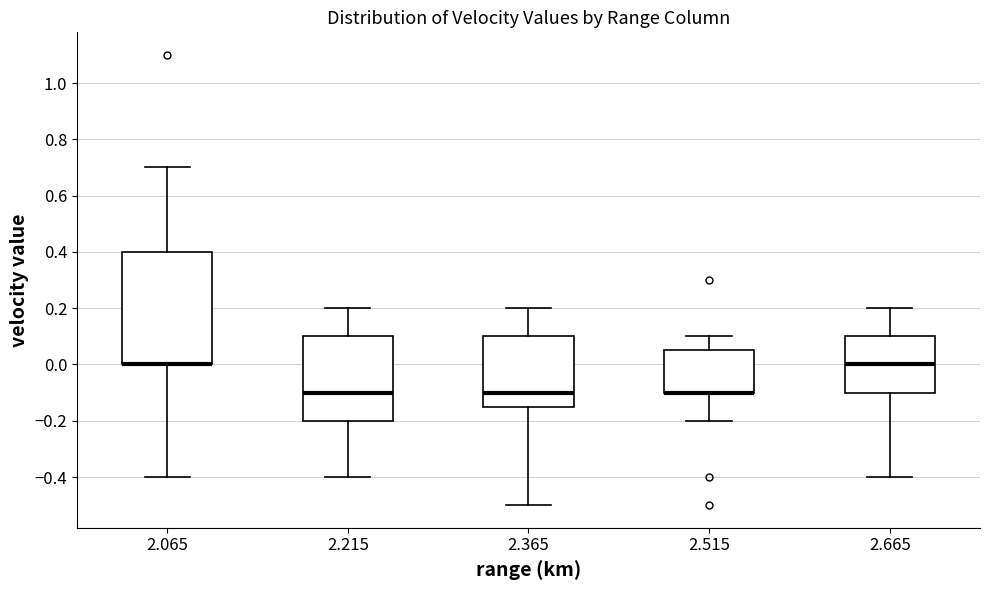

Where is the lower edge of the box at x = 2.665 on the y-axis? The values are not printed on the chart, so give them approximately, as read against the axis.

-0.10